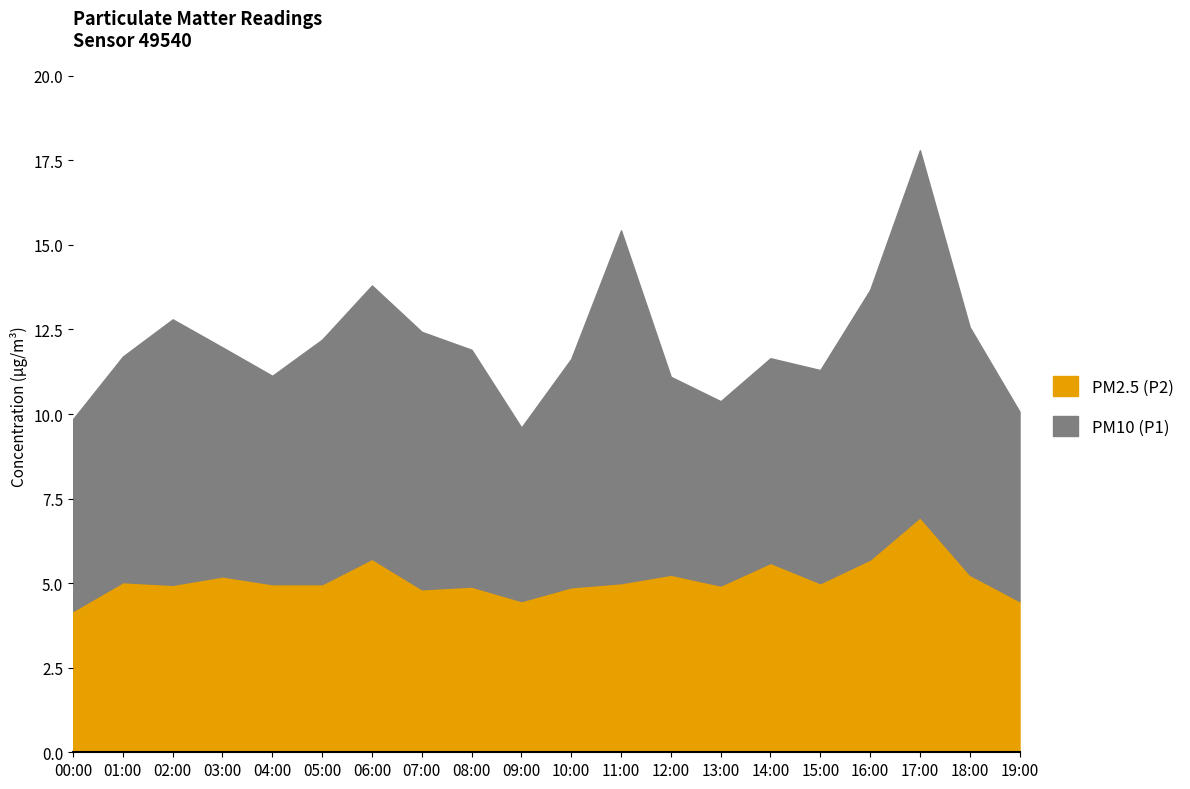

Is it true that P1 equals 15.4 at 11:00?

True